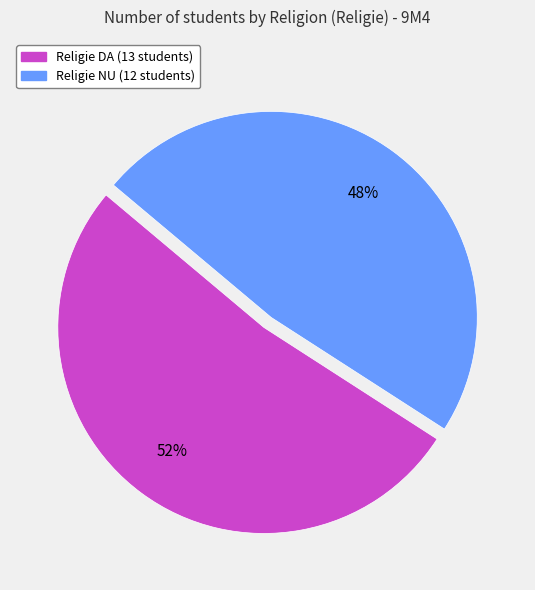

Does any single category account for the majority?

Yes